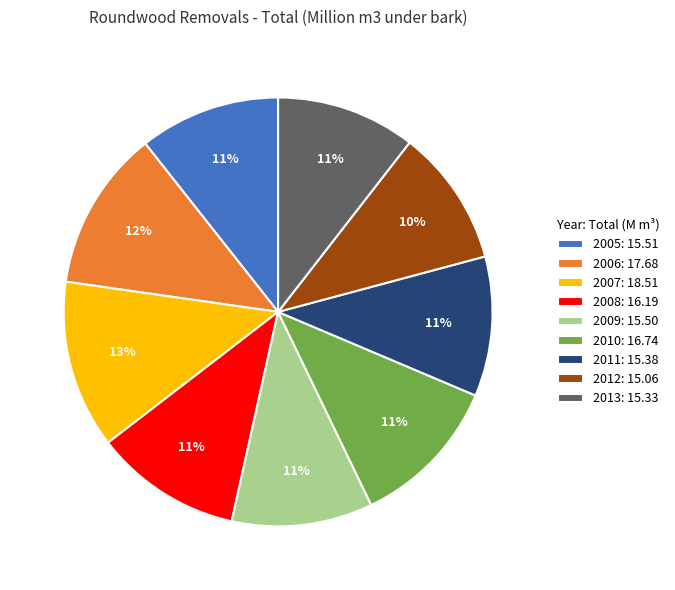

Combined, do 2005 and 2008 account for over 50%?

No